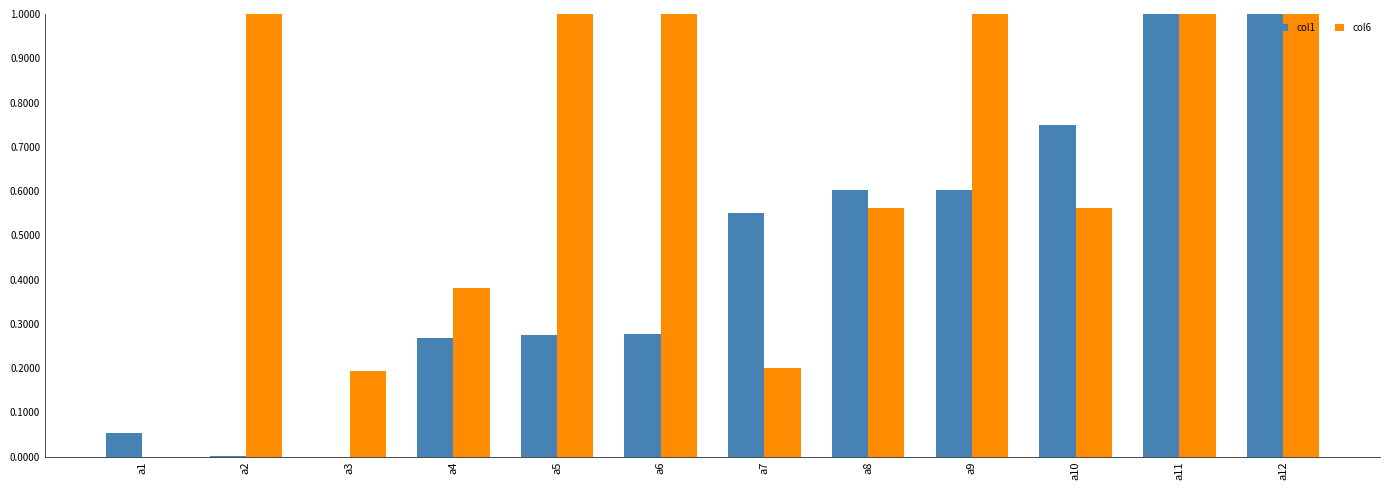

Which series has the largest total across all categories?

col6